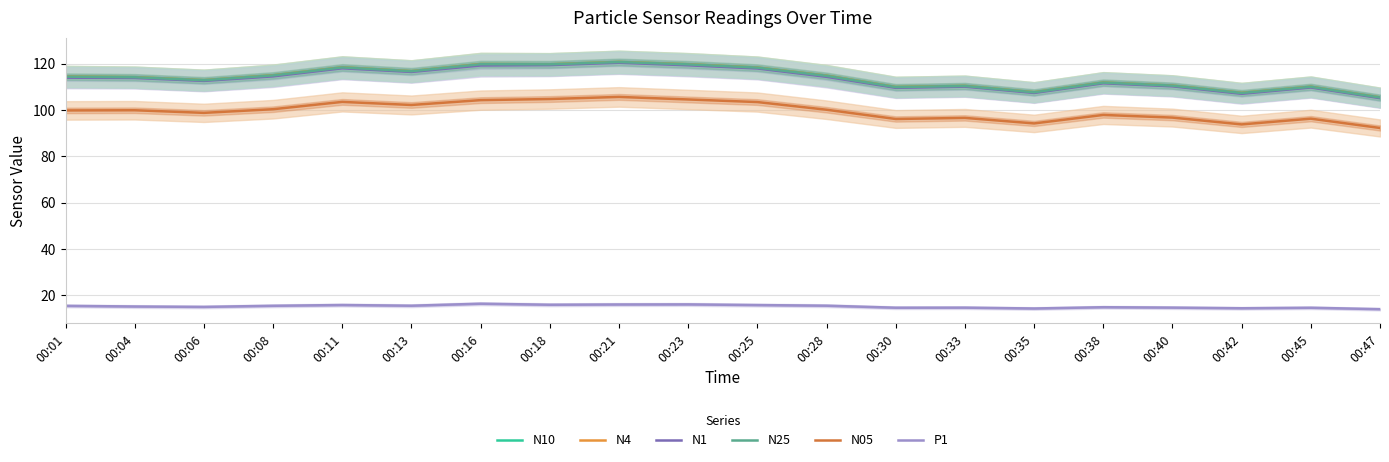

At which category is the sum across all series the highest?

00:21